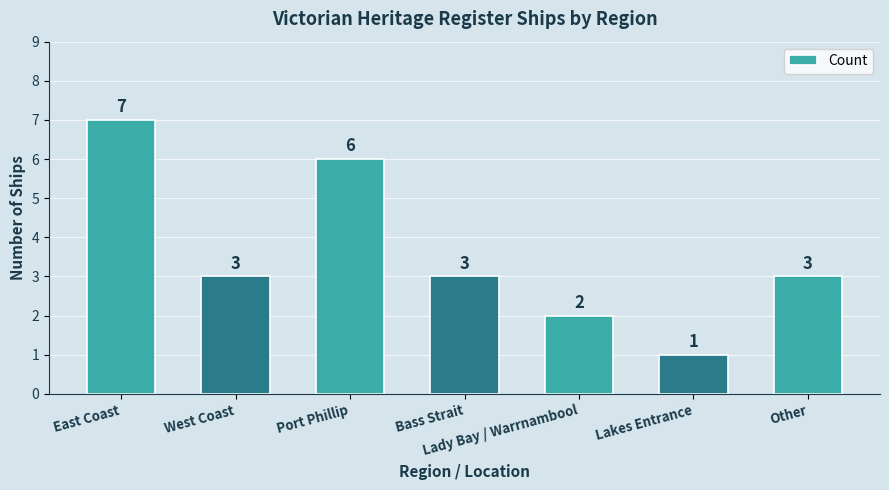

What is the greatest value displayed?

7